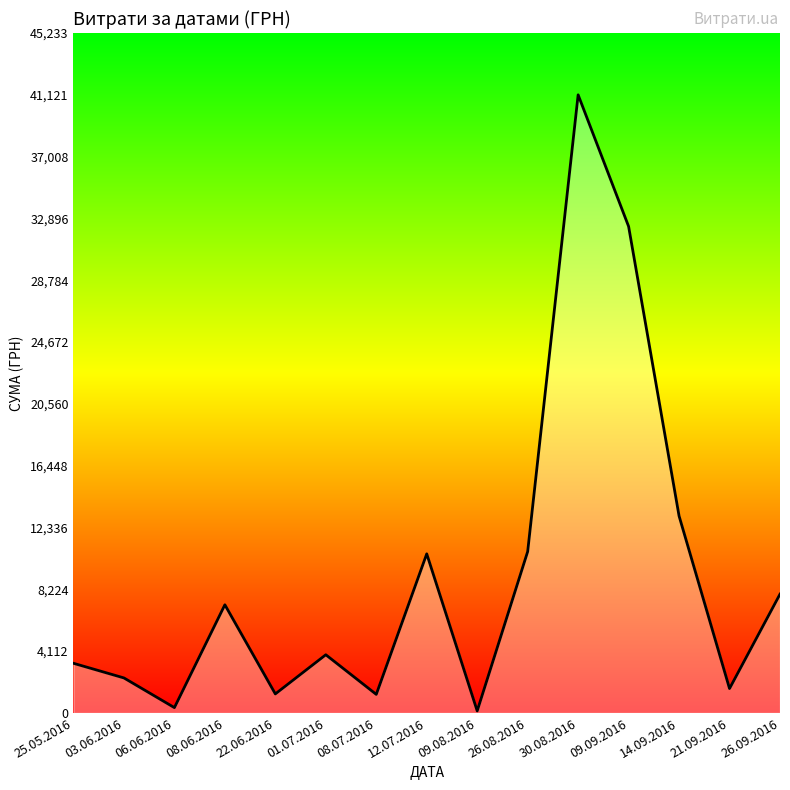

Between 30.08.2016 and 08.07.2016, which is larger?

30.08.2016